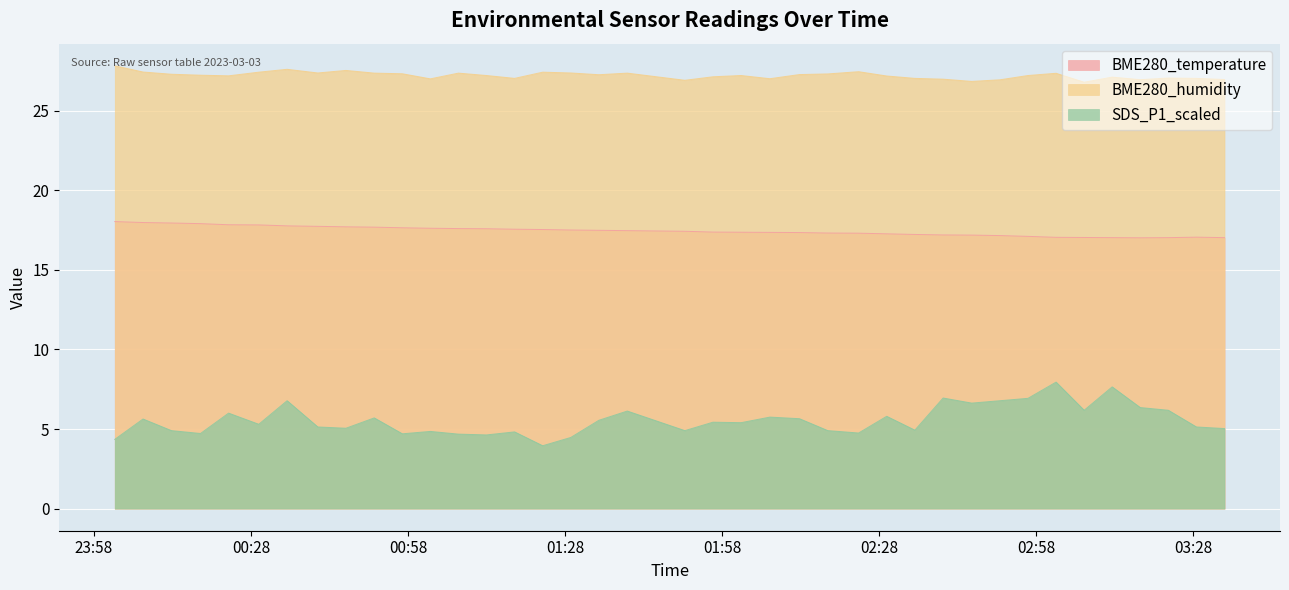

What is the value of the BME280_temperature point at the 9th from the left?

17.7